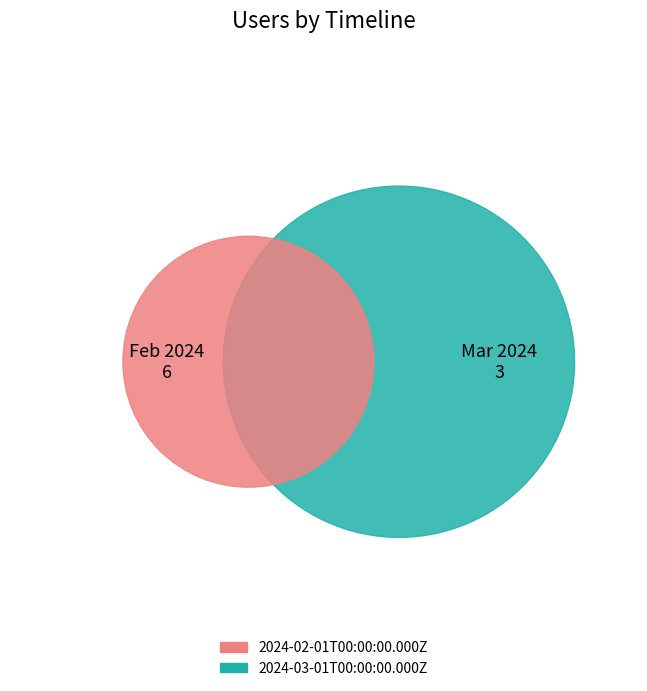

True or false: 2024-03-01T00:00:00.000Z accounts for 33% of the total.

True